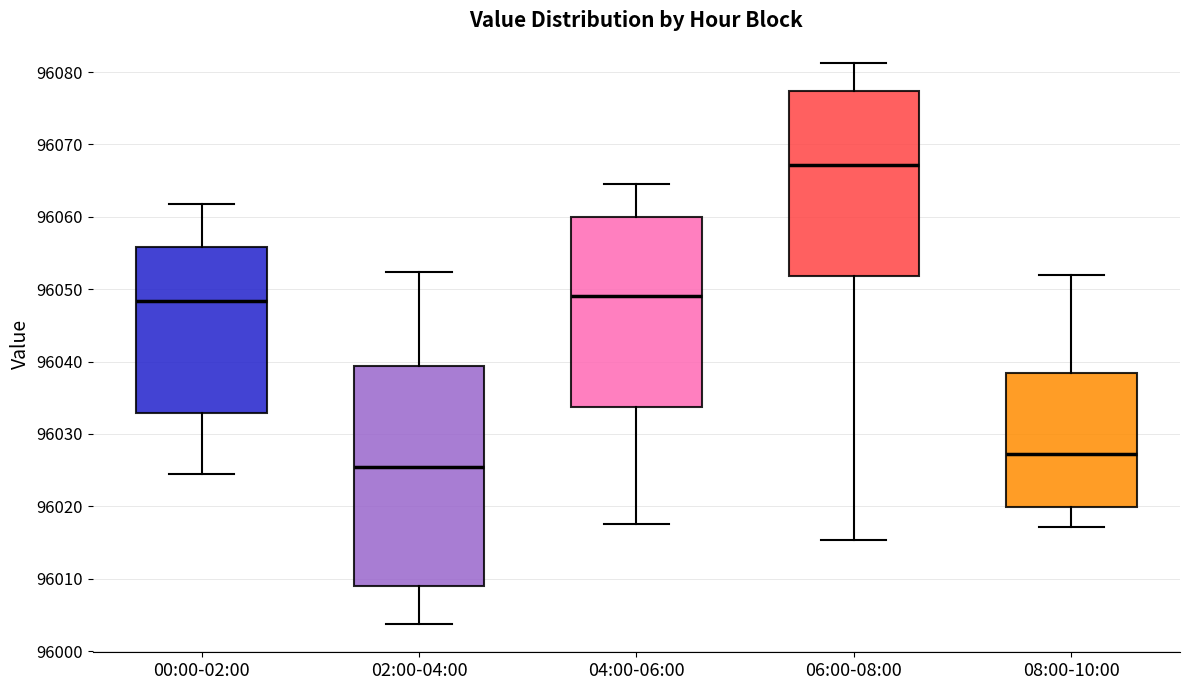

Reading left to right, transcribe this box plot: for each box, give where its median line is, the range the box spans, and where its two whiskers end, as read against the y-axis. The values are not printed on the chart, so give them approximately, as read against the axis.

00:00-02:00: median 96048, box 96033 to 96056, whiskers 96024 to 96062
02:00-04:00: median 96025, box 96009 to 96039, whiskers 96004 to 96052
04:00-06:00: median 96049, box 96034 to 96060, whiskers 96018 to 96065
06:00-08:00: median 96067, box 96052 to 96077, whiskers 96015 to 96081
08:00-10:00: median 96027, box 96020 to 96038, whiskers 96017 to 96052